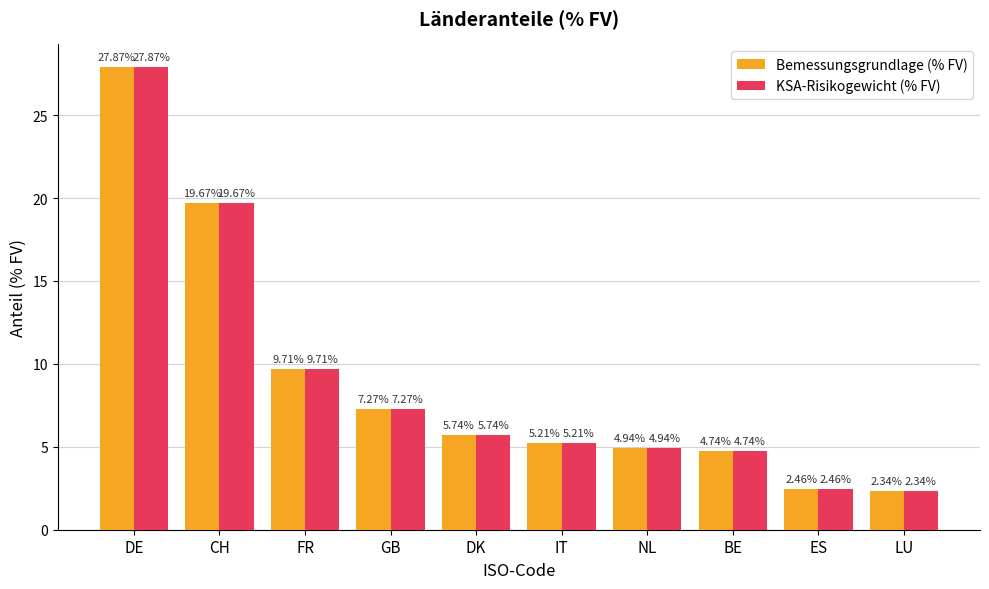

What is the label of the 7th bar from the right?

GB